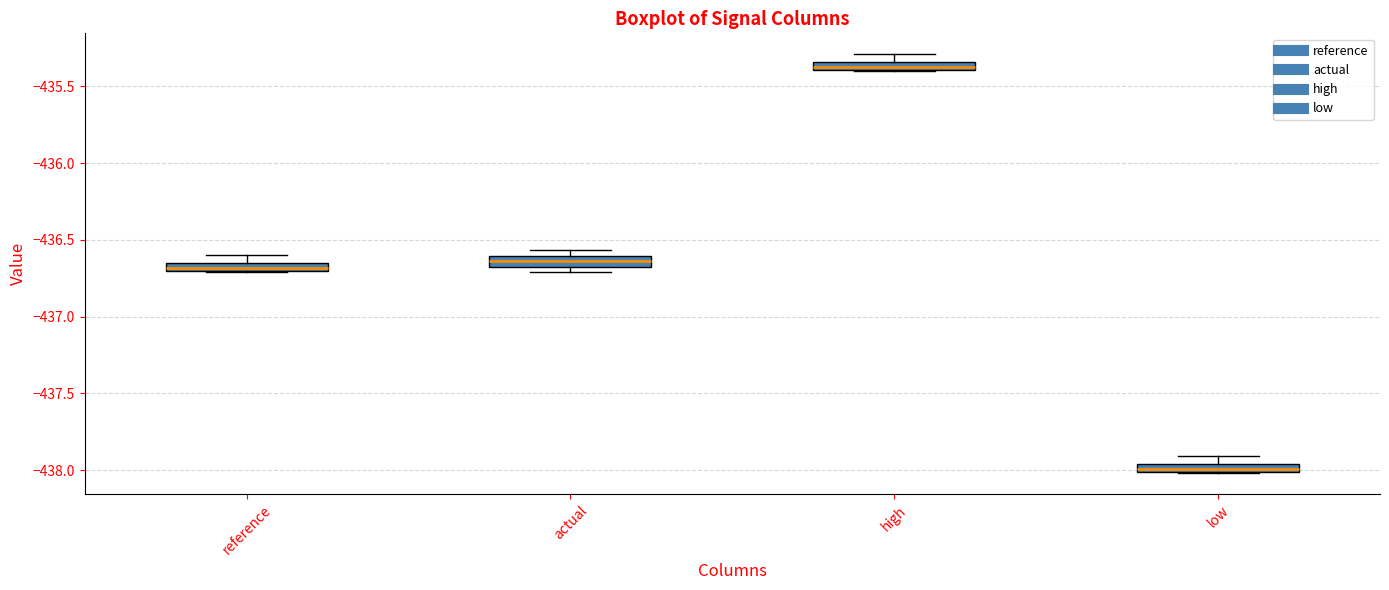

Where is the lower edge of the box for high on the y-axis? The values are not printed on the chart, so give them approximately, as read against the axis.

-435.40